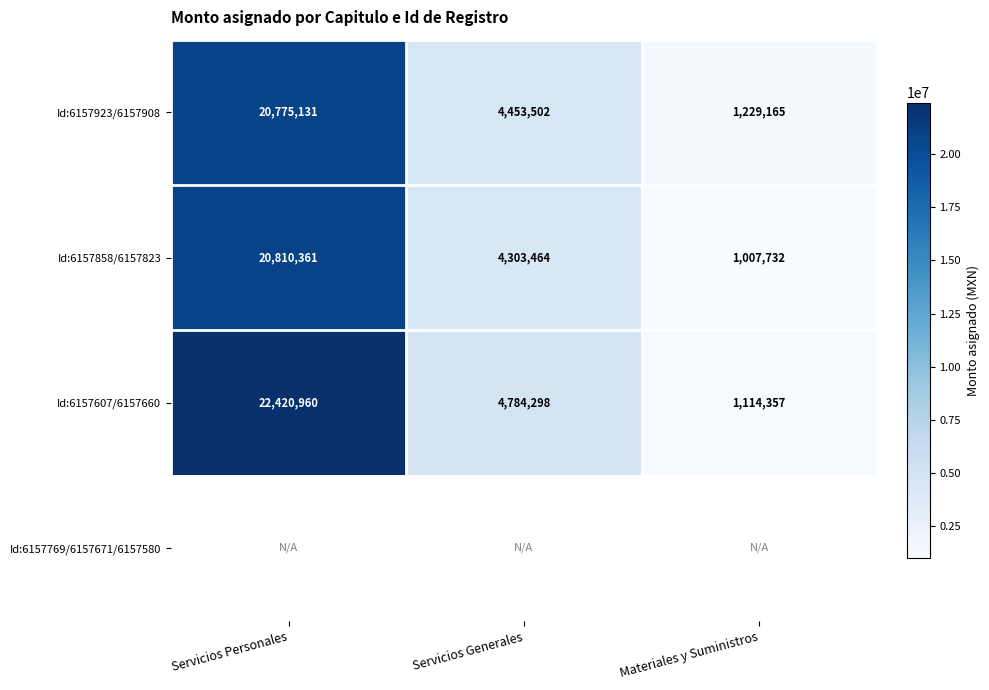

At which category does the chart reach its peak across all series?

Servicios Personales